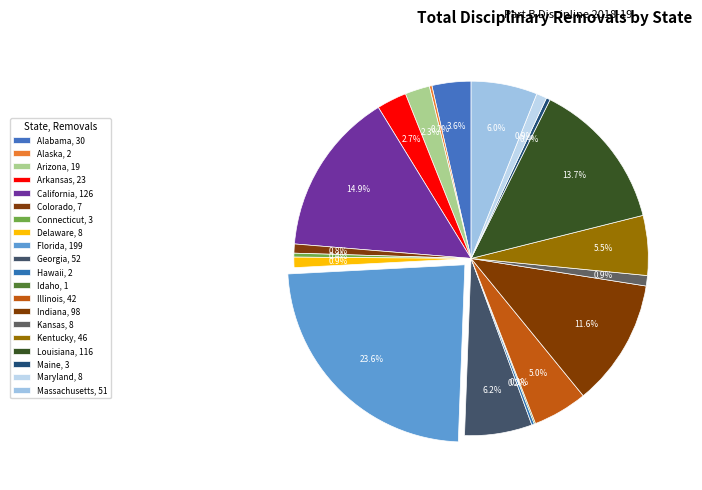

Is Arkansas the majority of the pie?

No